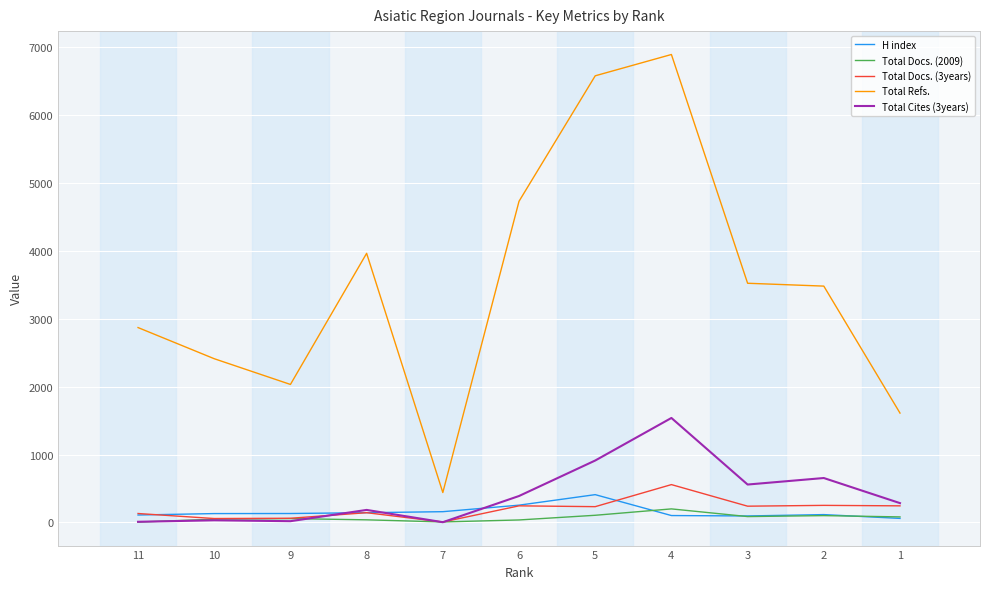

Which series has the largest range (max minus min)?

Total Refs.